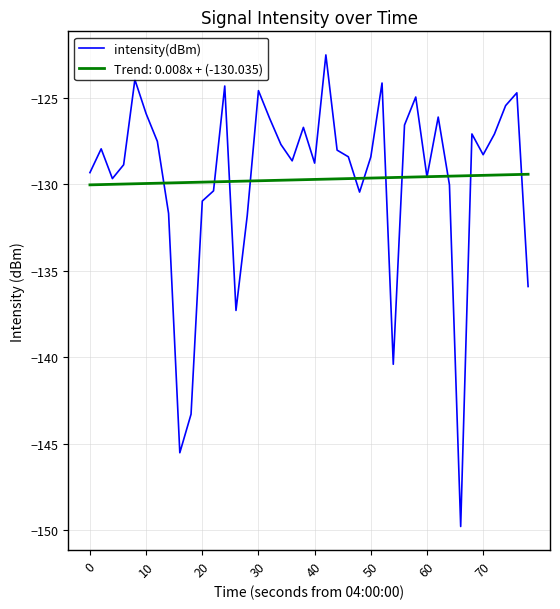

Does the chart display data point markers on the line(s)?

No